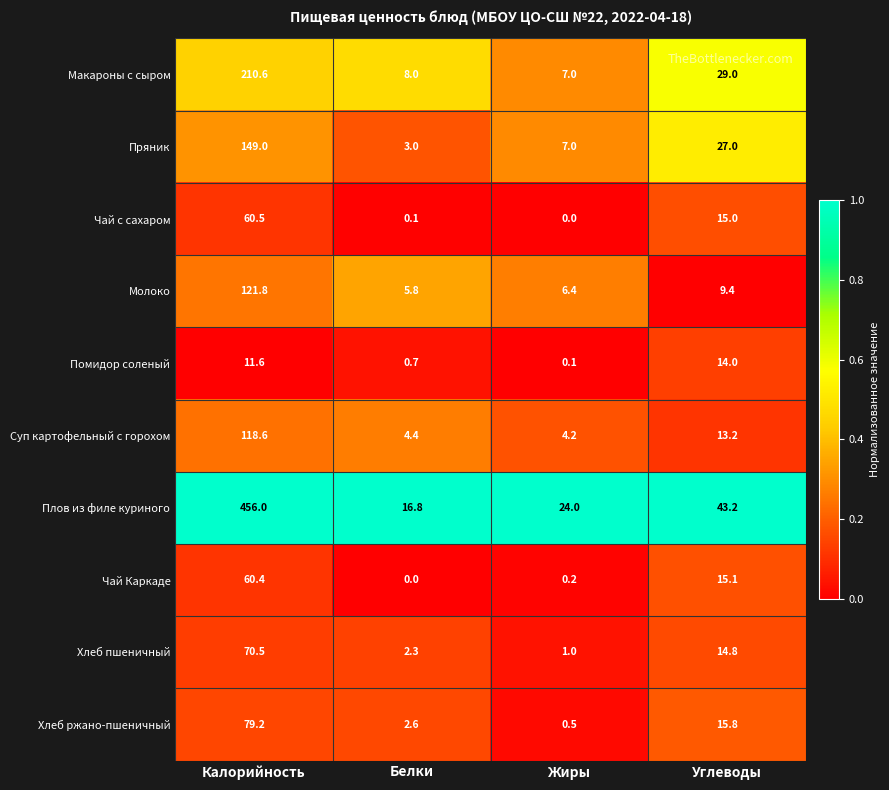

Between Жиры and Углеводы, which series saw the biggest shift?

Макароны с сыром